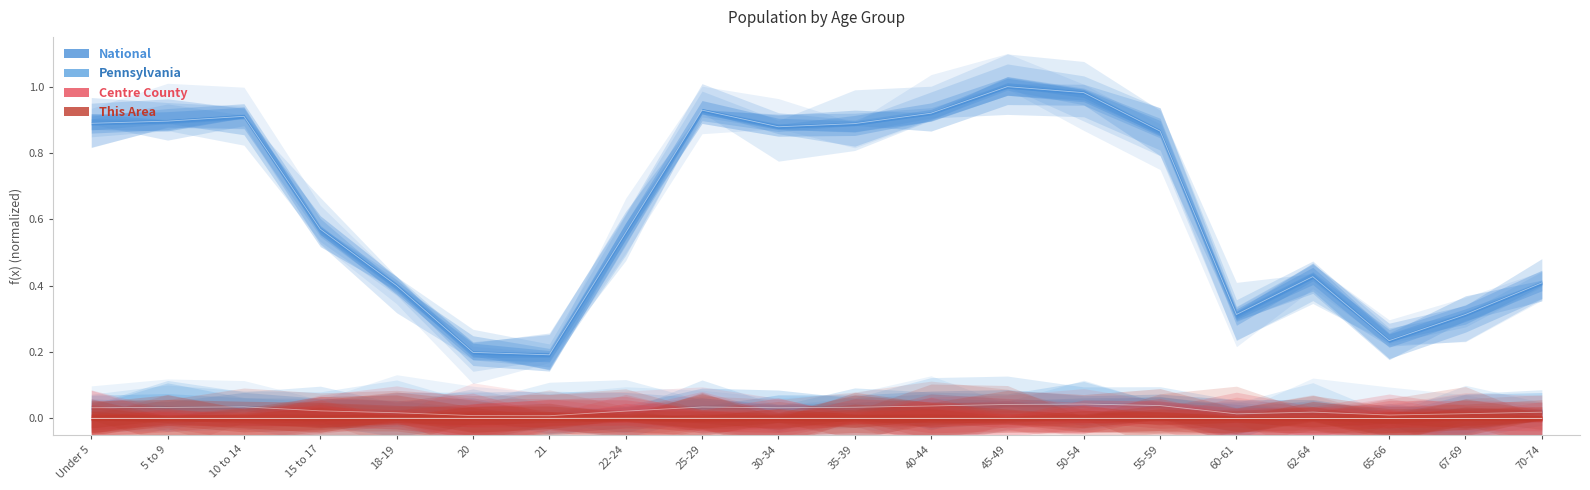

Where is the first local maximum for Centre County?

10 to 14